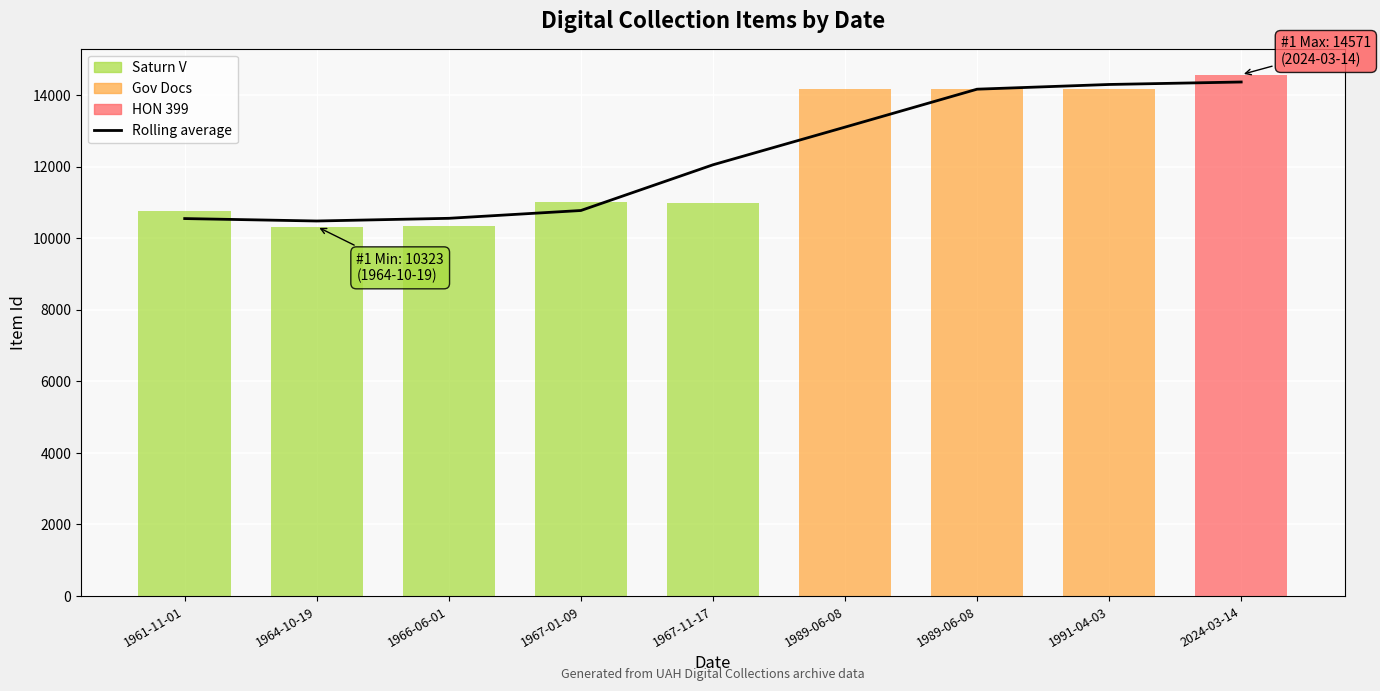

What is the label of the 2nd bar from the left?

1964-10-19